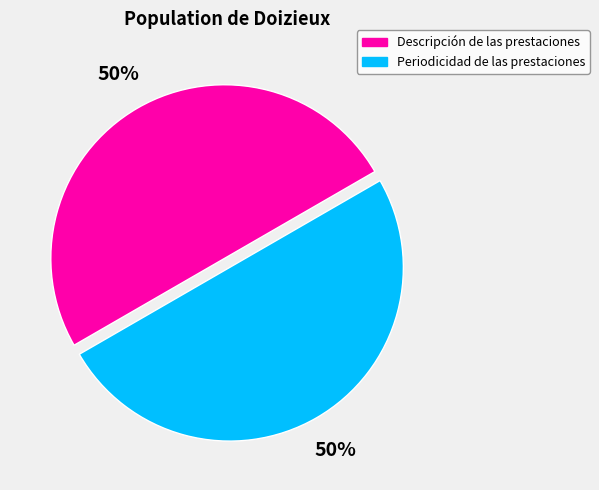

To the nearest percent, what is the average slice percentage?

50%